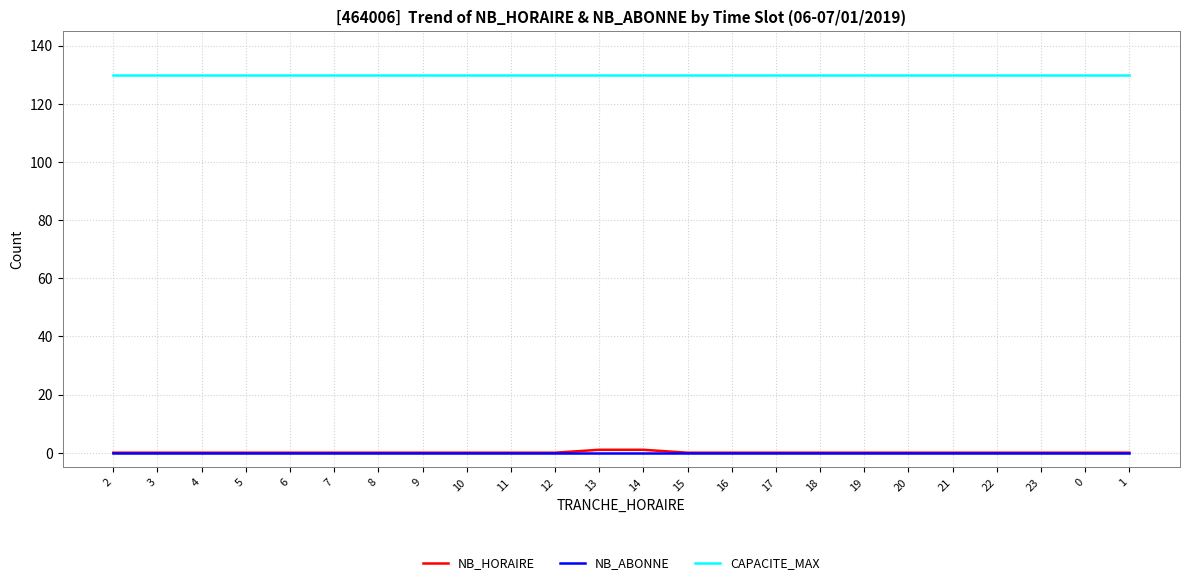

What is the total value across all series at 16?

130